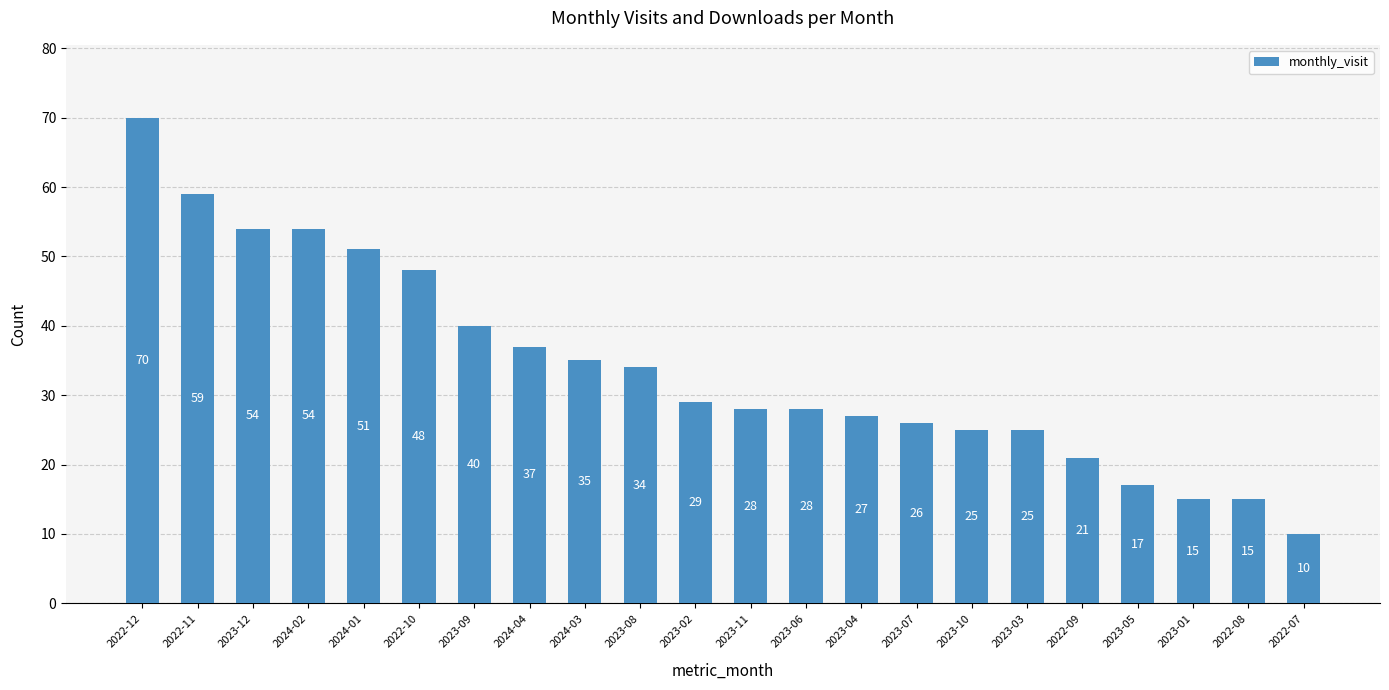

How many data points are less than 29?

11